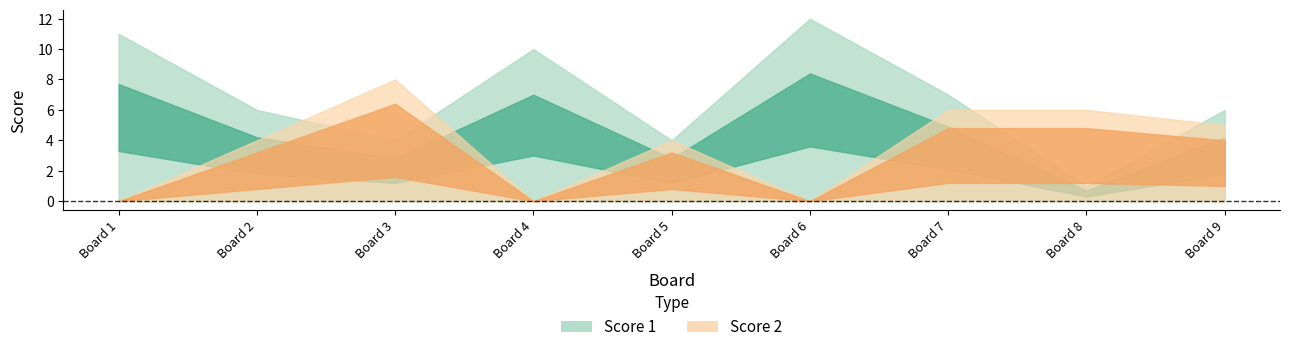

How many data points in Score 1 are less than 6?

3